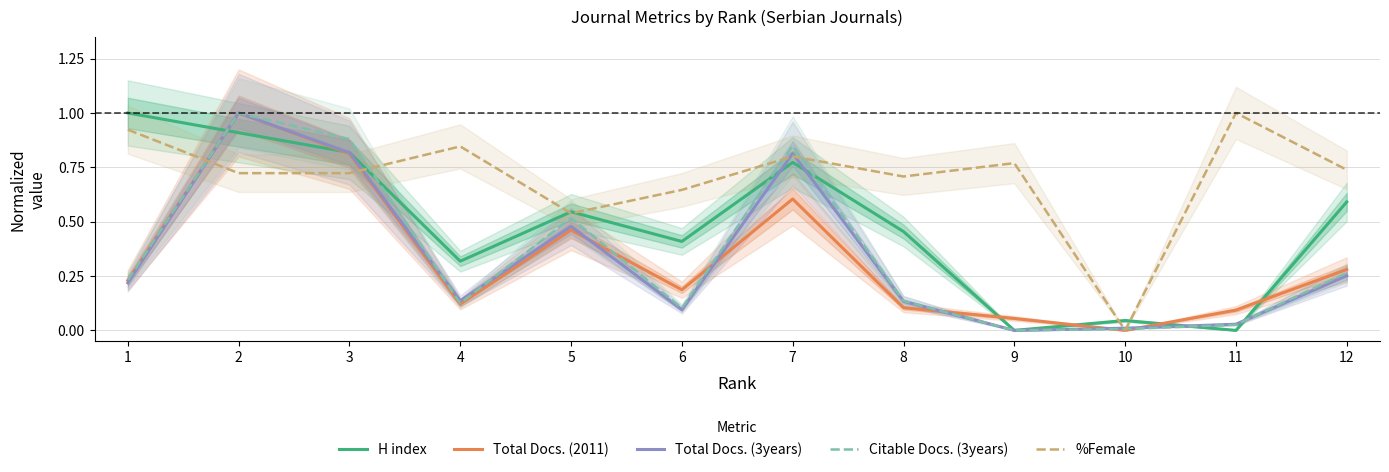

What are all the series names shown in the legend?

H index, Total Docs. (2011), Total Docs. (3years), Citable Docs. (3years), %Female